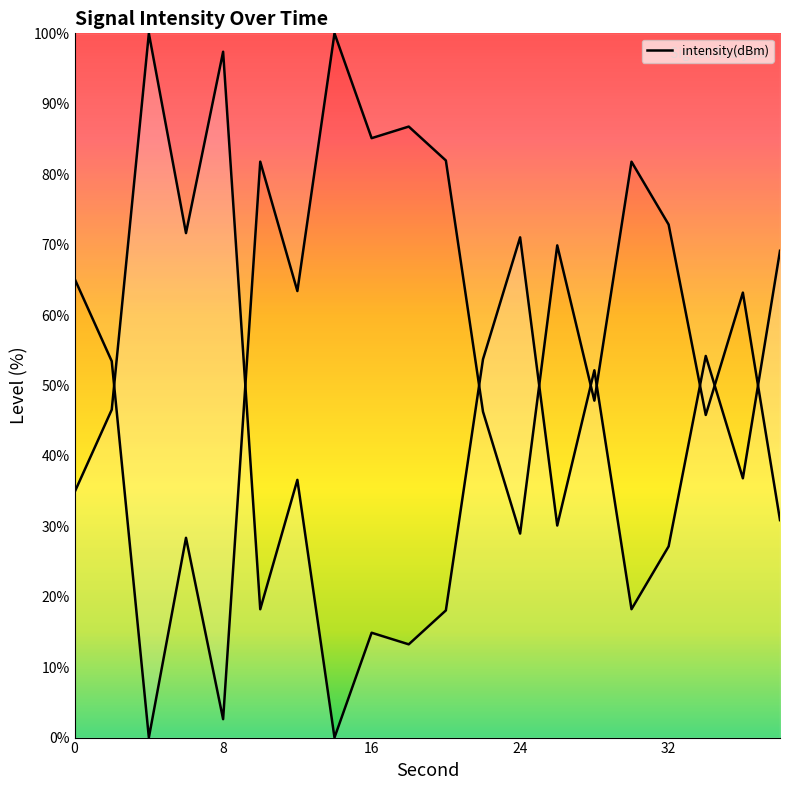

Where is the first local maximum?

4